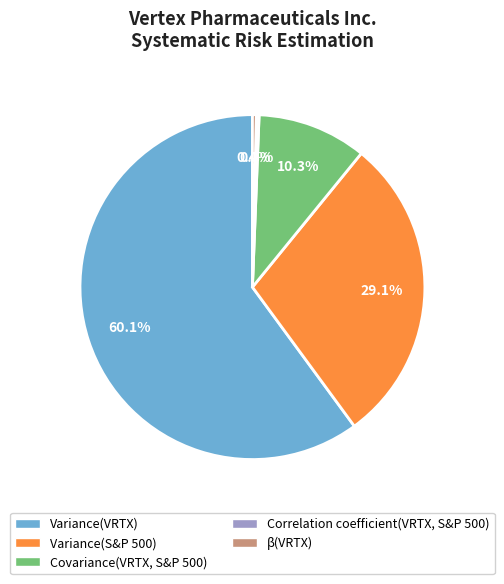

To the nearest percent, what percentage of the pie is Variance(VRTX)?

60%